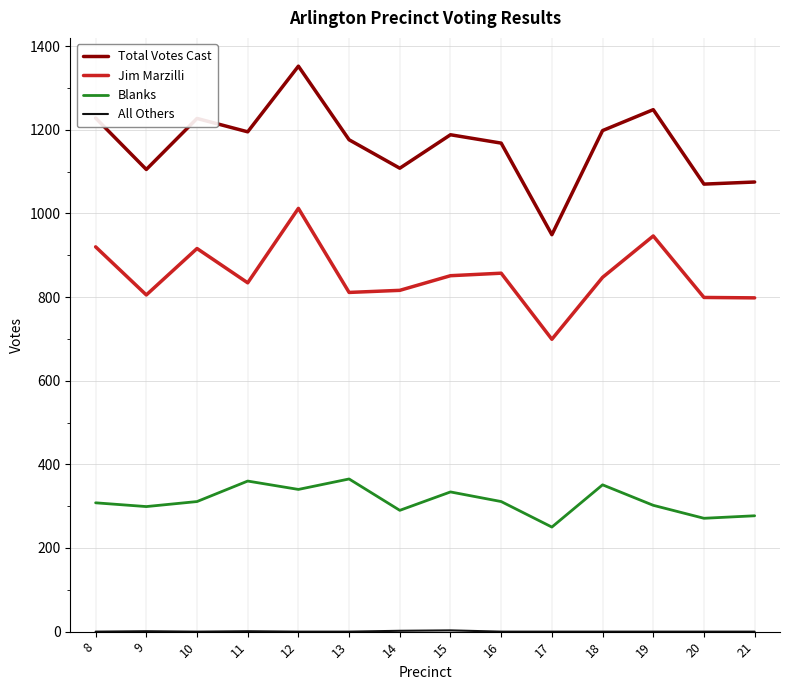

What is the greatest value displayed?

1352